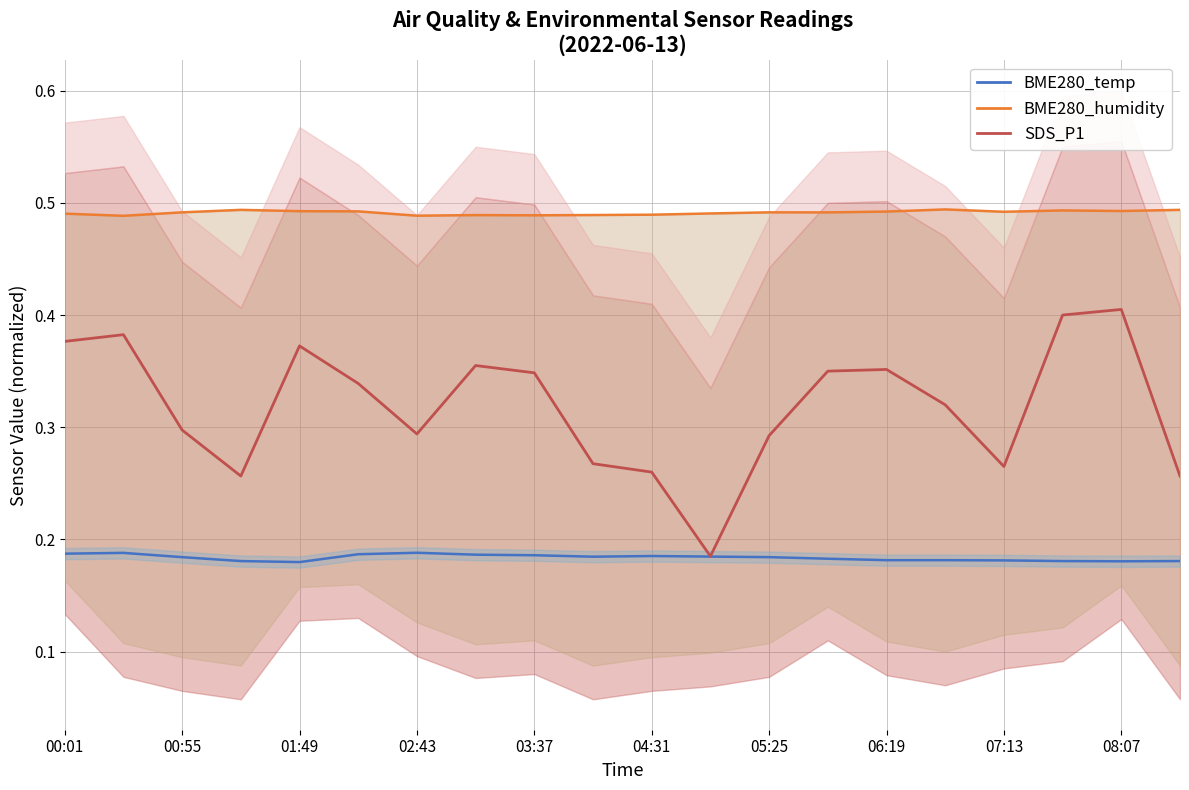

Which series has the largest range (max minus min)?

BME280_temperature (norm)